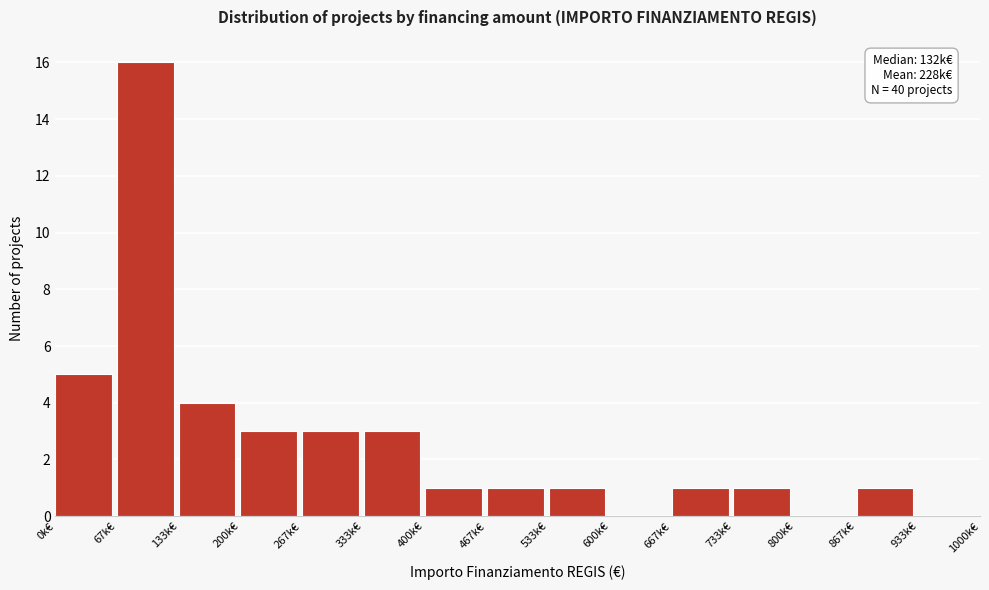

Reading left to right, list all the values displayed in this chart.

0k€=5	67k€=16	133k€=4	200k€=3	267k€=3	333k€=3	400k€=1	467k€=1	533k€=1	600k€=0	667k€=1	733k€=1	800k€=0	867k€=1	933k€=0